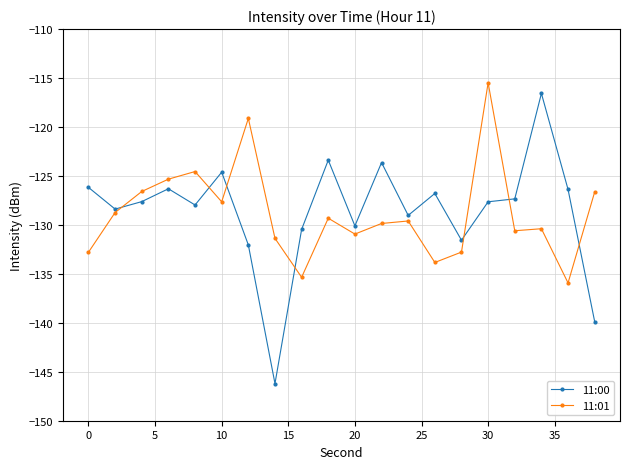

True or false: 11:01 has more than 0 points higher than both neighbors.

True